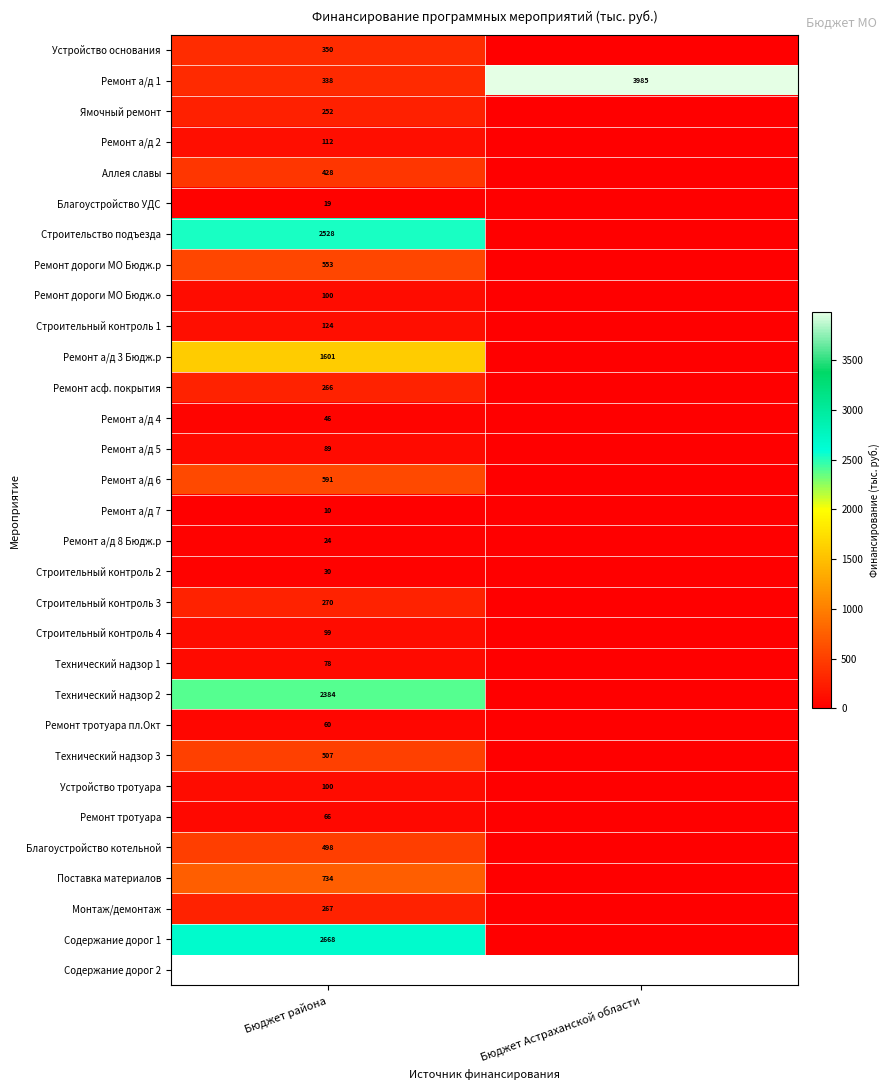

What is the spread (max minus min) of values at Бюджет района?

2658